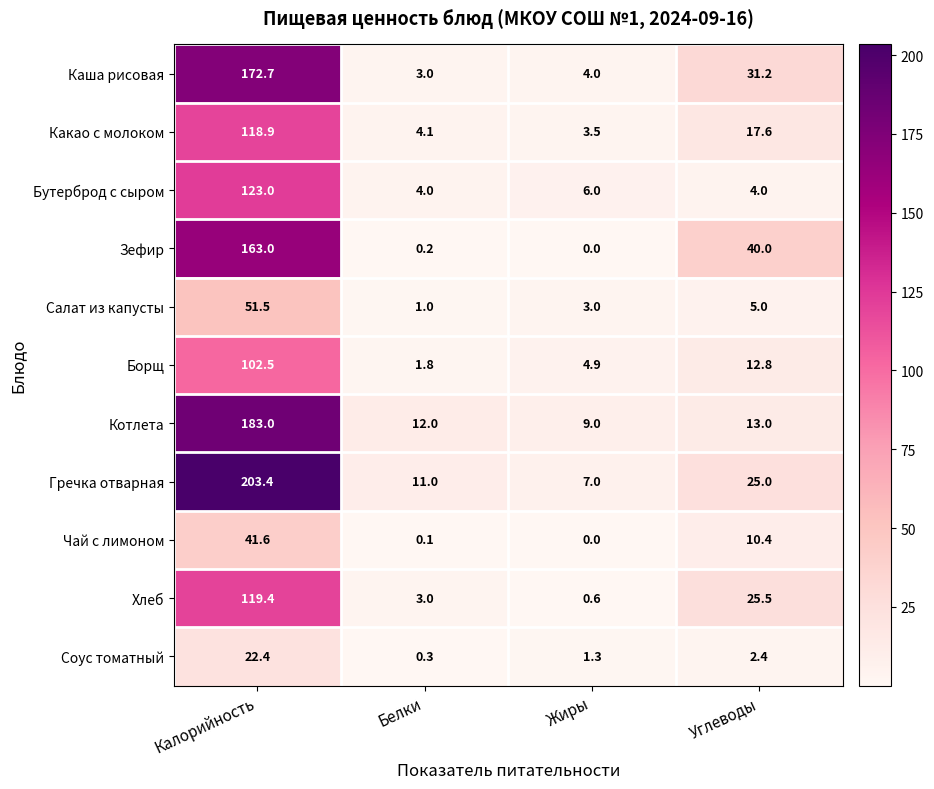

What is the minimum value for Гречка отварная?

7.0